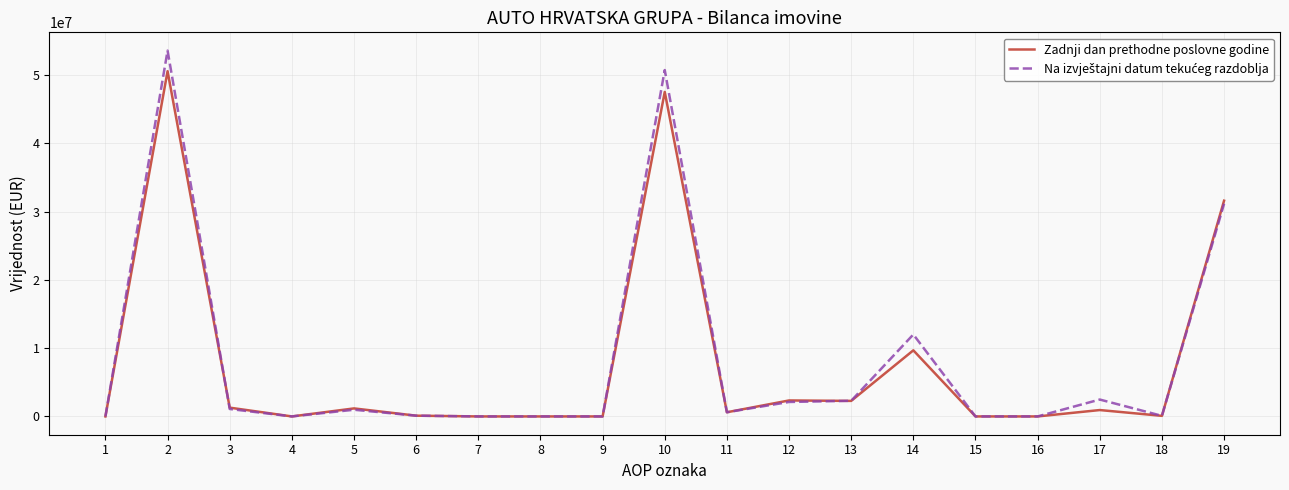

True or false: Na izvještajni datum tekućeg razdoblja has a value of 50740911 at 10.

True